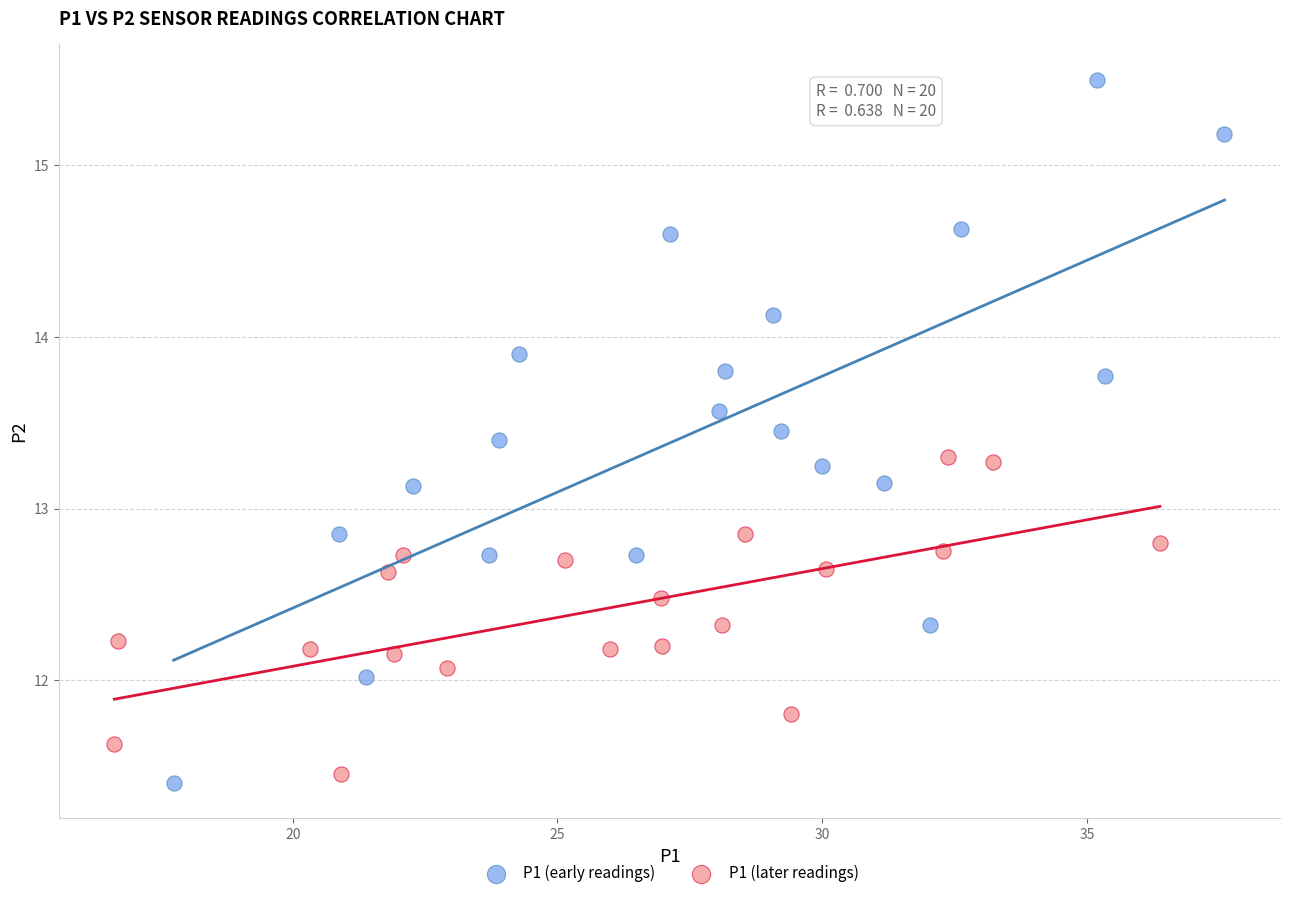

Which series has the largest Y range (max minus min)?

P1 (early readings)